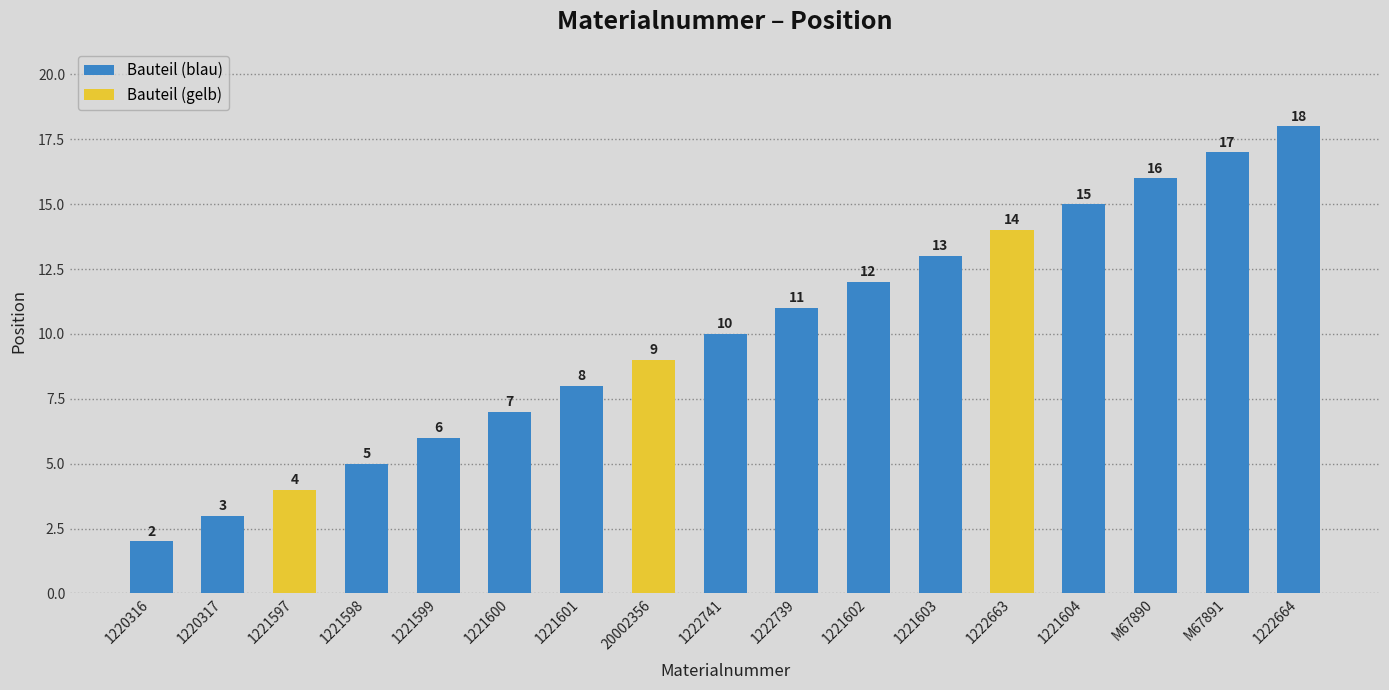

Reading left to right, transcribe all the data shown in this chart.

2	3	4	5	6	7	8	9	10	11	12	13	14	15	16	17	18